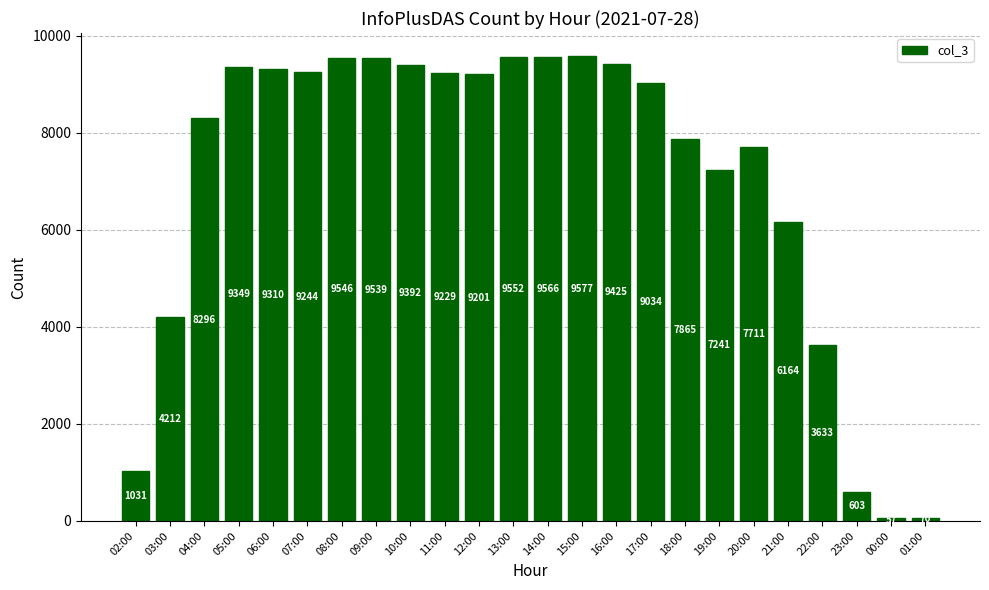

The chart shows a value of 9310 at 06:00. True or false?

True